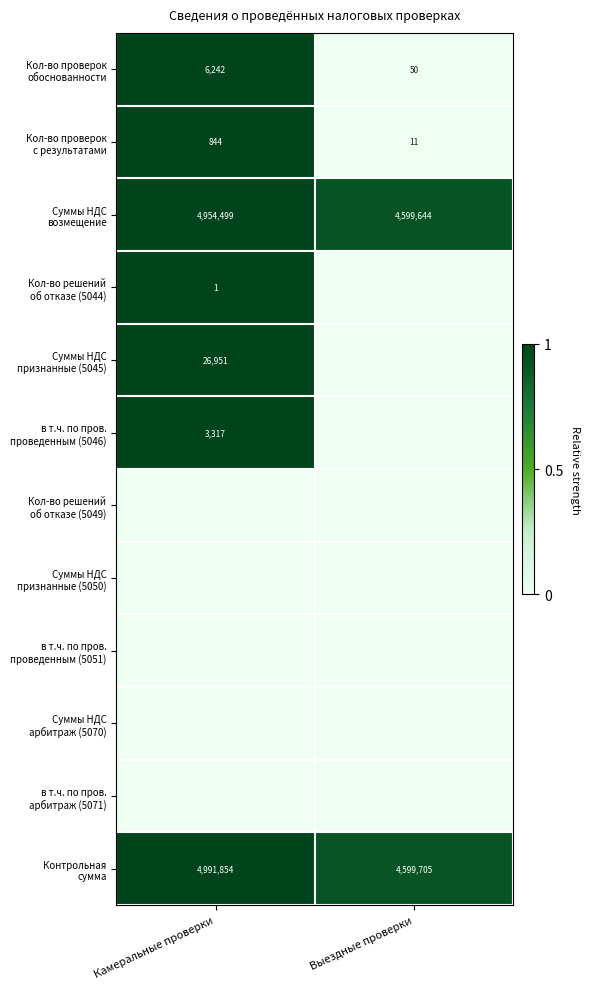

True or false: в т.ч. по пров. арбитраж (5071) has a value of 0.0 at Выездные проверки.

True